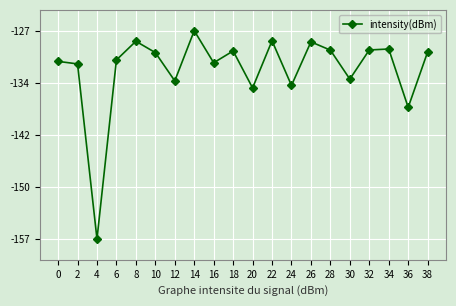

List the labels in order of value, largest first.

14, 22, 8, 26, 34, 32, 28, 18, 38, 10, 6, 0, 16, 2, 30, 12, 24, 20, 36, 4